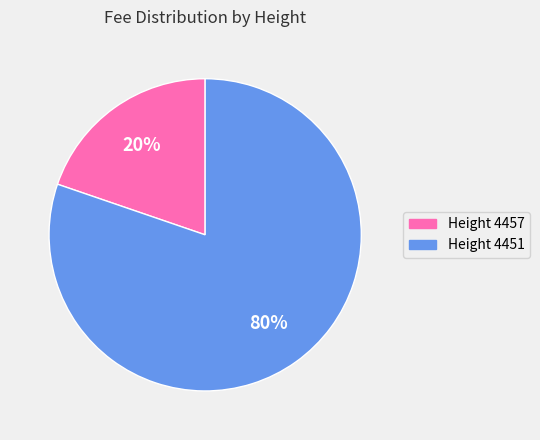

Is the sum of Height 4451 and Height 4457 greater than half?

Yes